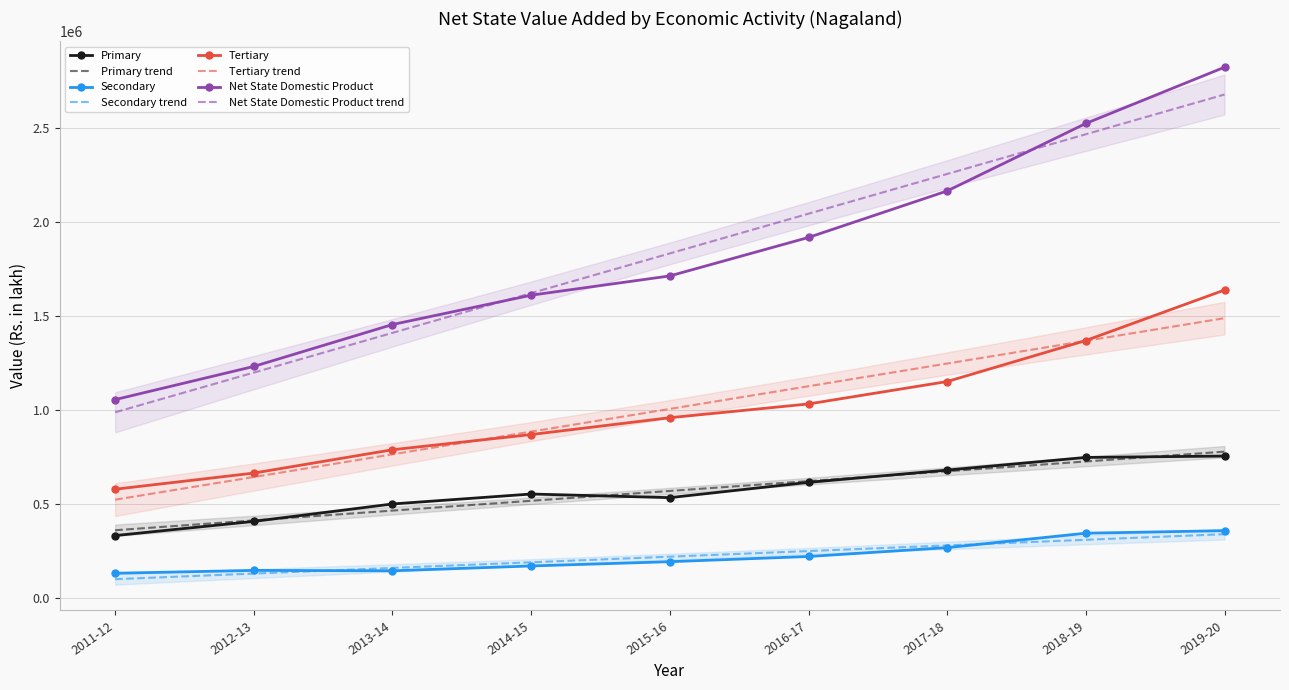

At 2019-20, list the series in order from largest to smallest.

Net State Domestic Product, Tertiary, Primary, Secondary